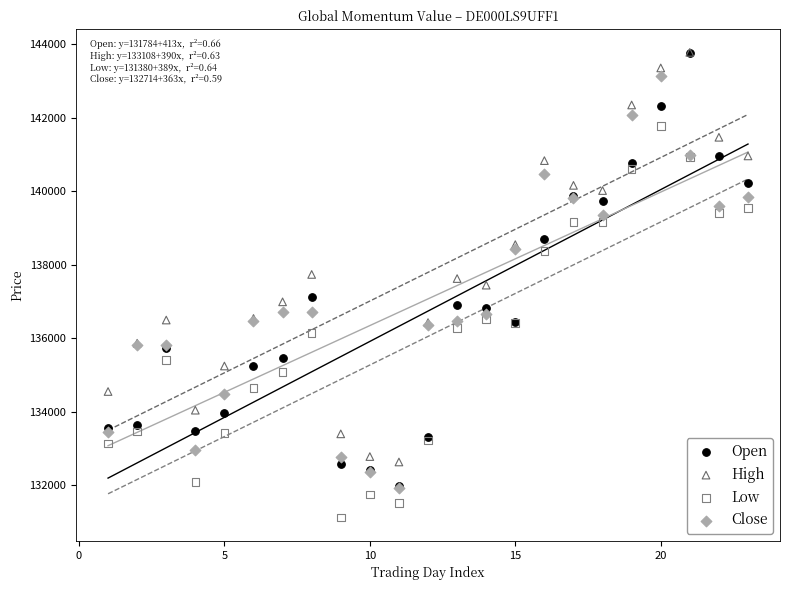

What are all the series names shown in the legend?

Open, High, Low, Close